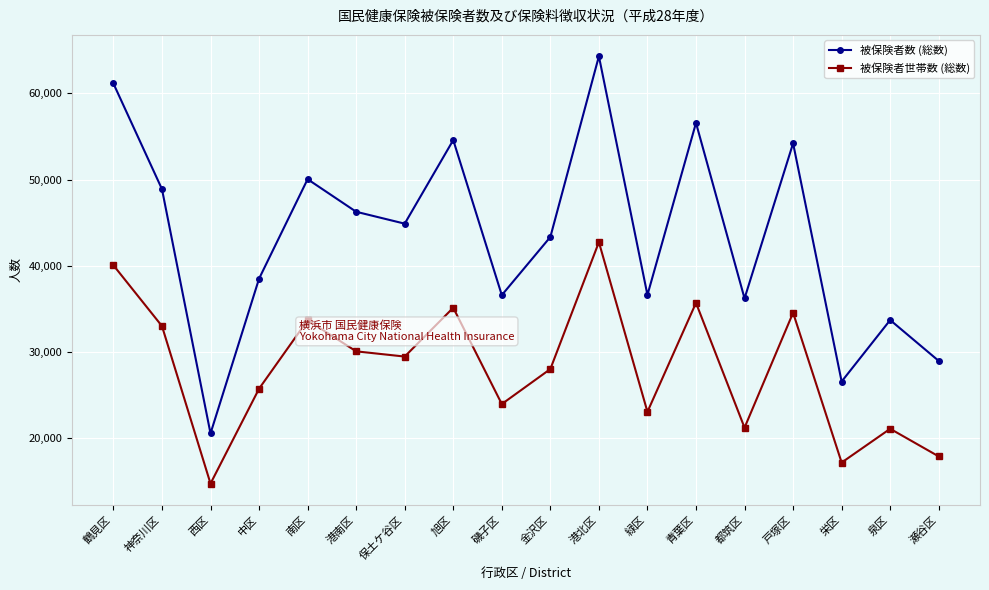

Which label corresponds to the smallest value in the chart?

西区